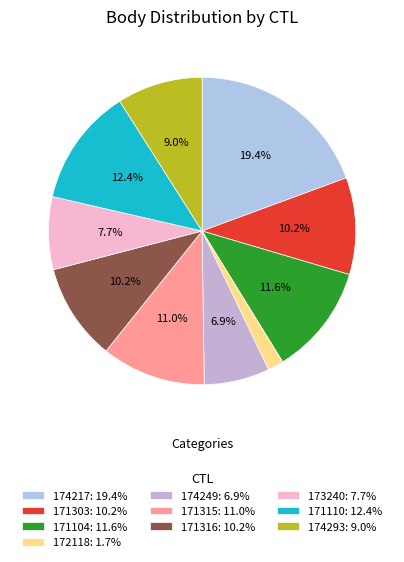

How many slices are in this pie chart?

10